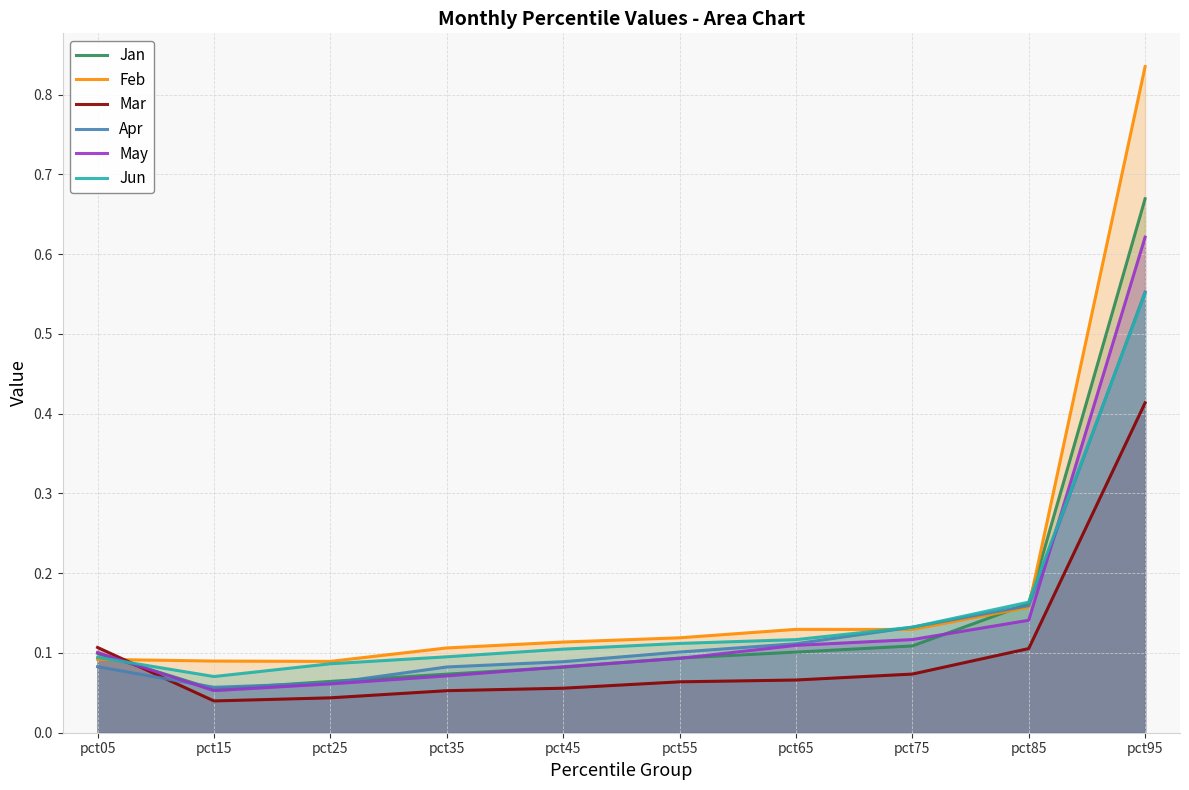

Count the number of data series in this chart.

6